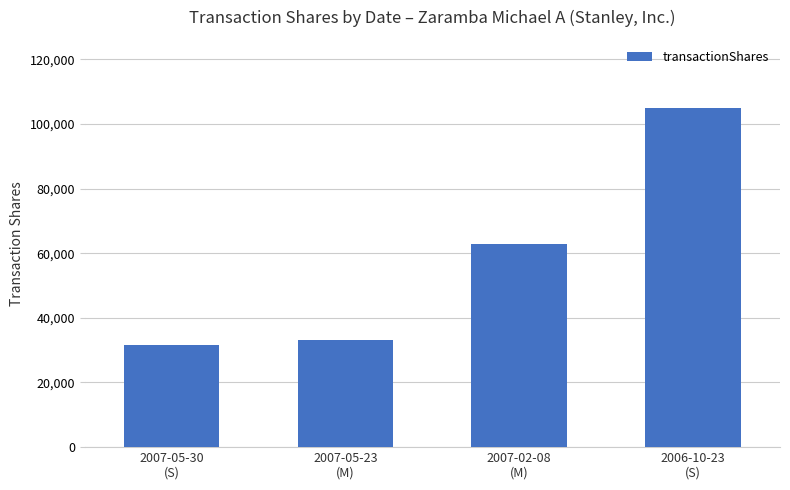

What is the label of the 3rd bar from the left?

2007-02-08
(M)